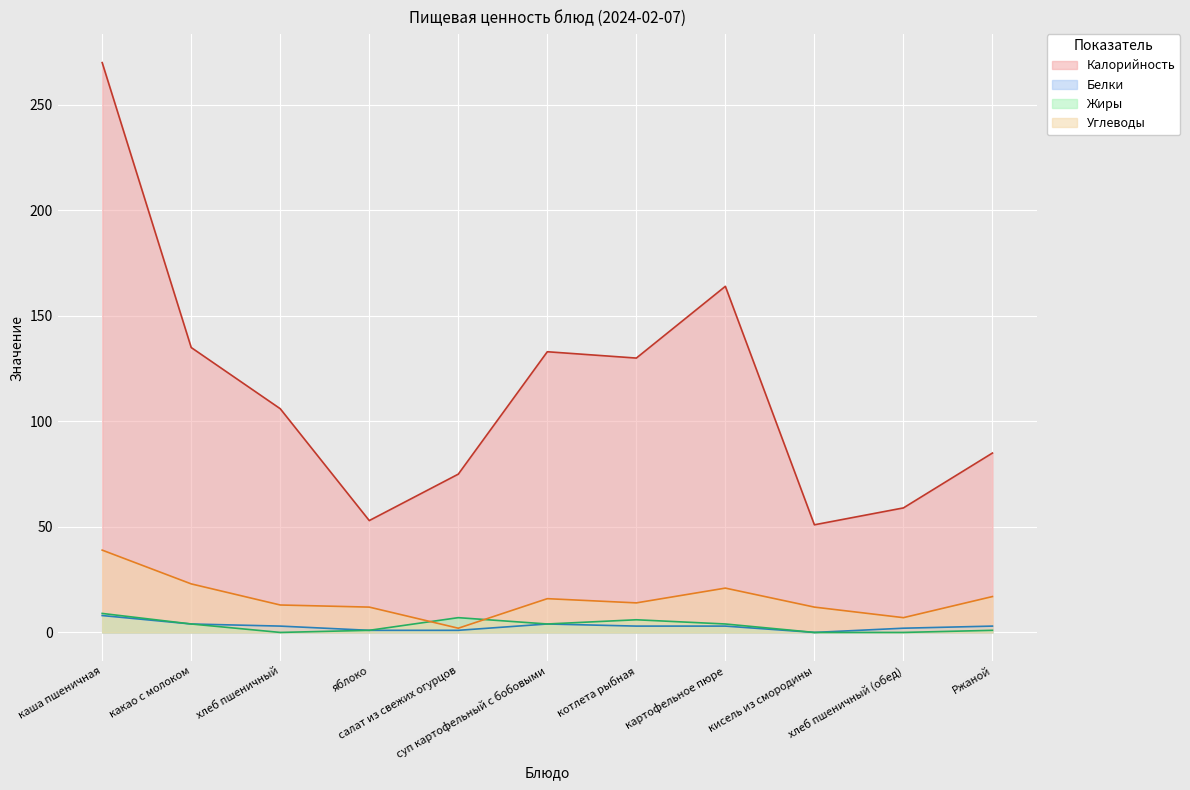

Reading left to right, list all the values displayed in this chart.

Калорийность: 270	135	106	53	75	133	130	164	51	59	85
Белки: 8	4	3	1	1	4	3	3	0	2	3
Жиры: 9	4	0	1	7	4	6	4	0	0	1
Углеводы: 39	23	13	12	2	16	14	21	12	7	17